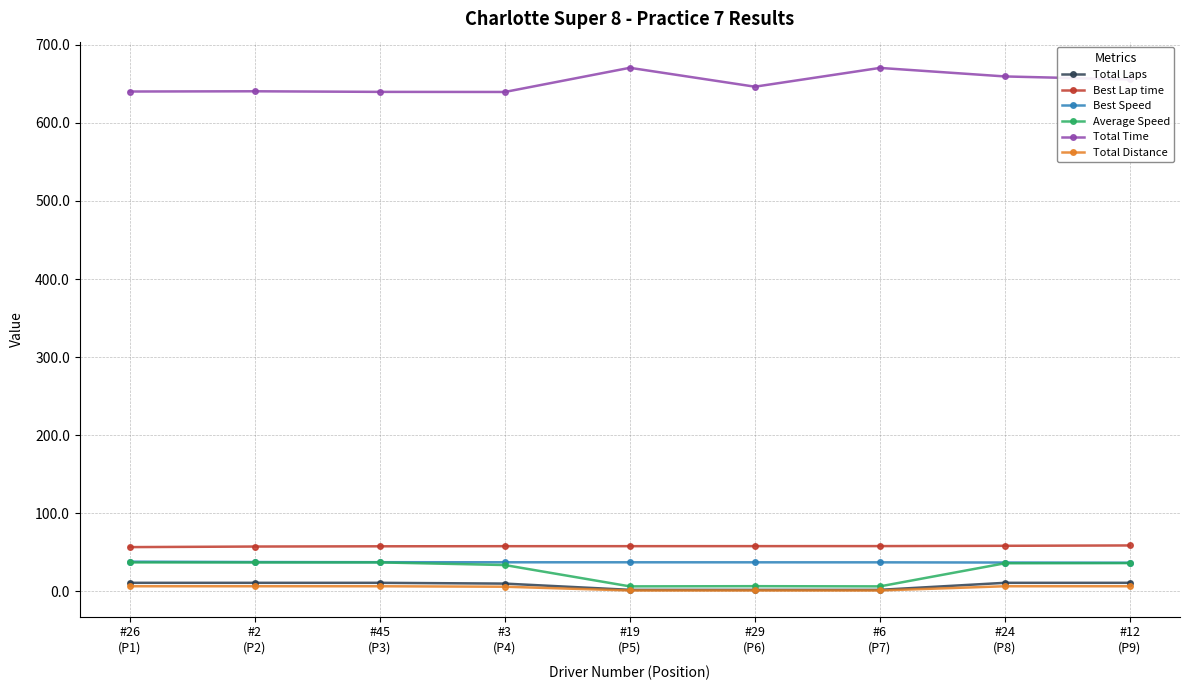

What are all the series names shown in the legend?

Total Laps, Best Lap time, Best Speed, Average Speed, Total Time, Total Distance